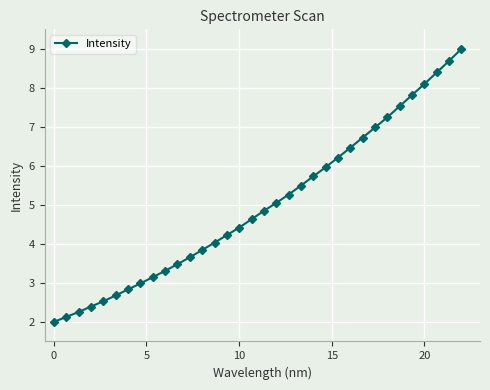

What is the average value?

5.0